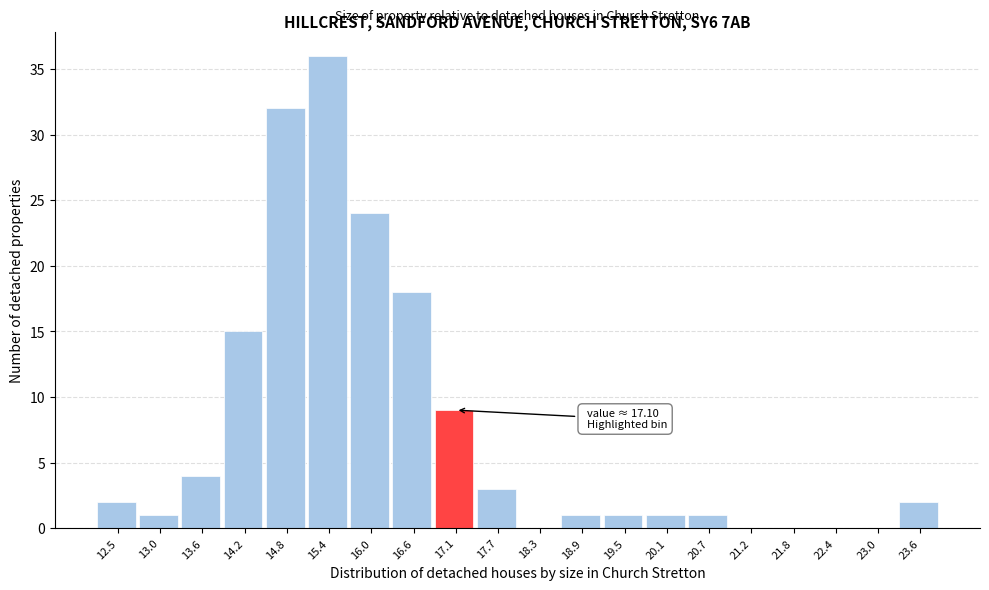

Over which range of the x-axis is the bar tallest?

15.1 to 15.7